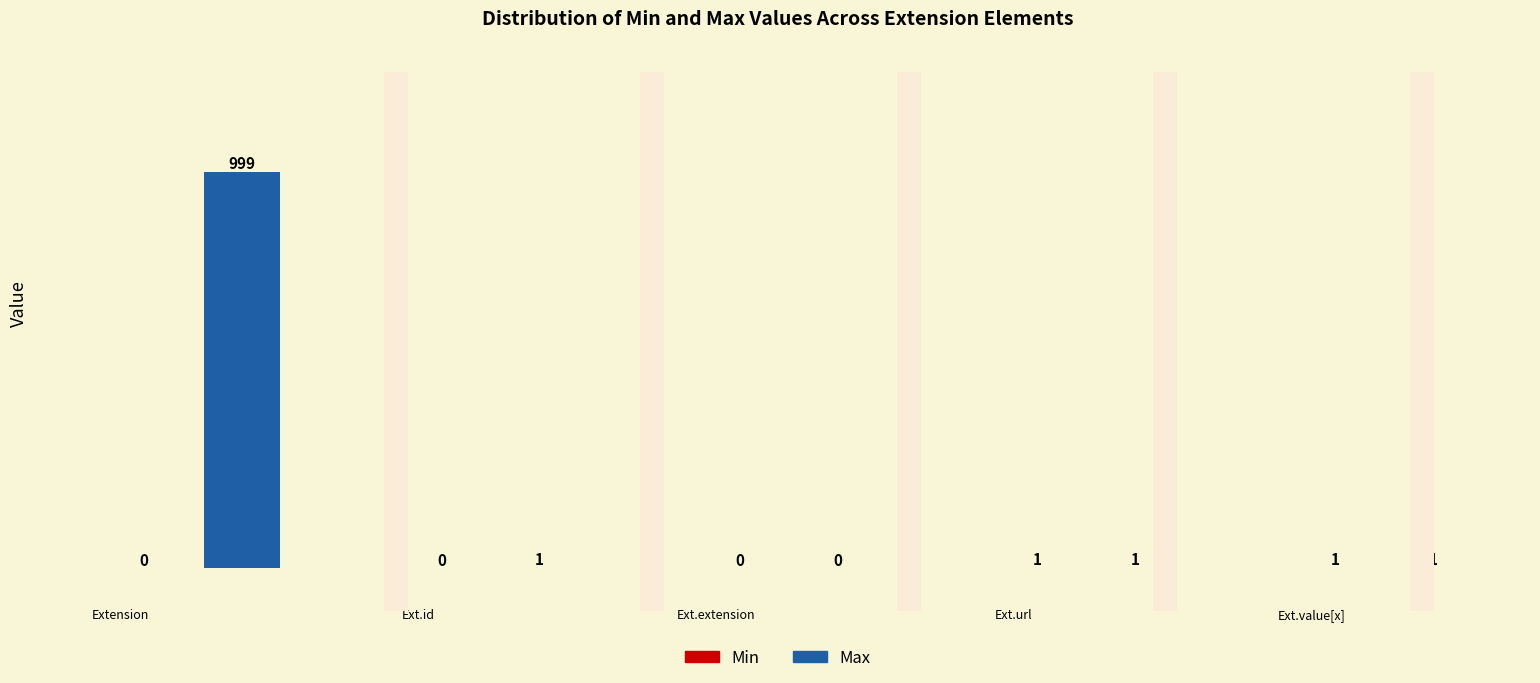

Which series has the widest spread of values?

Max_numeric